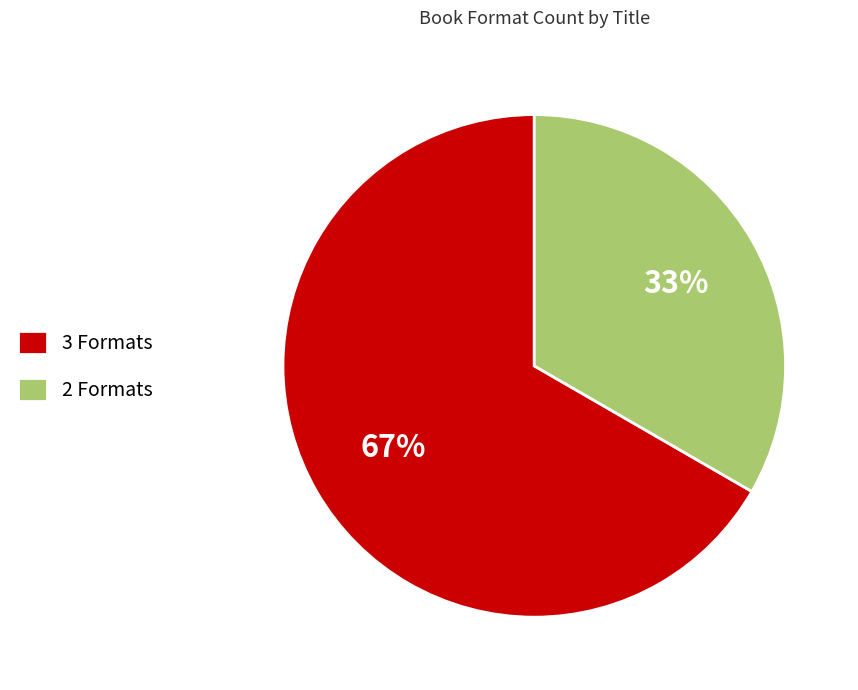

Is there any slice that represents more than half of the pie?

Yes